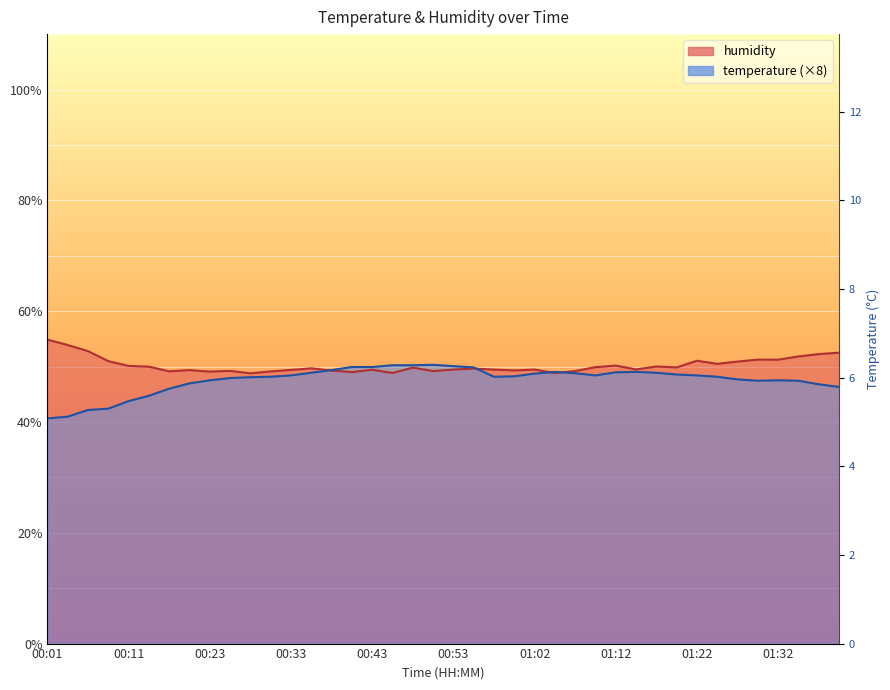

How many intersections are there between temperature and humidity?

4